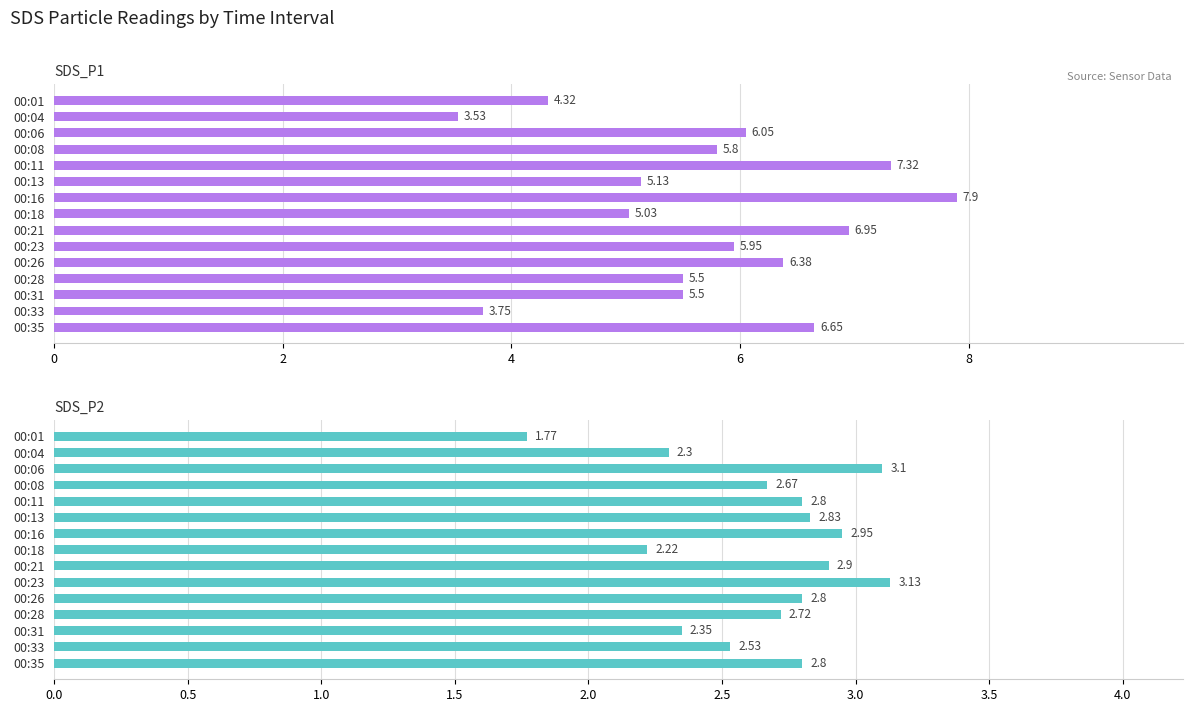

Reading left to right, extract all data points from this chart.

SDS_P1: 4.3	3.5	6.0	5.8	7.3	5.1	7.9	5.0	7.0	6.0	6.4	5.5	5.5	3.8	6.7
SDS_P2: 1.8	2.3	3.1	2.7	2.8	2.8	3.0	2.2	2.9	3.1	2.8	2.7	2.4	2.5	2.8